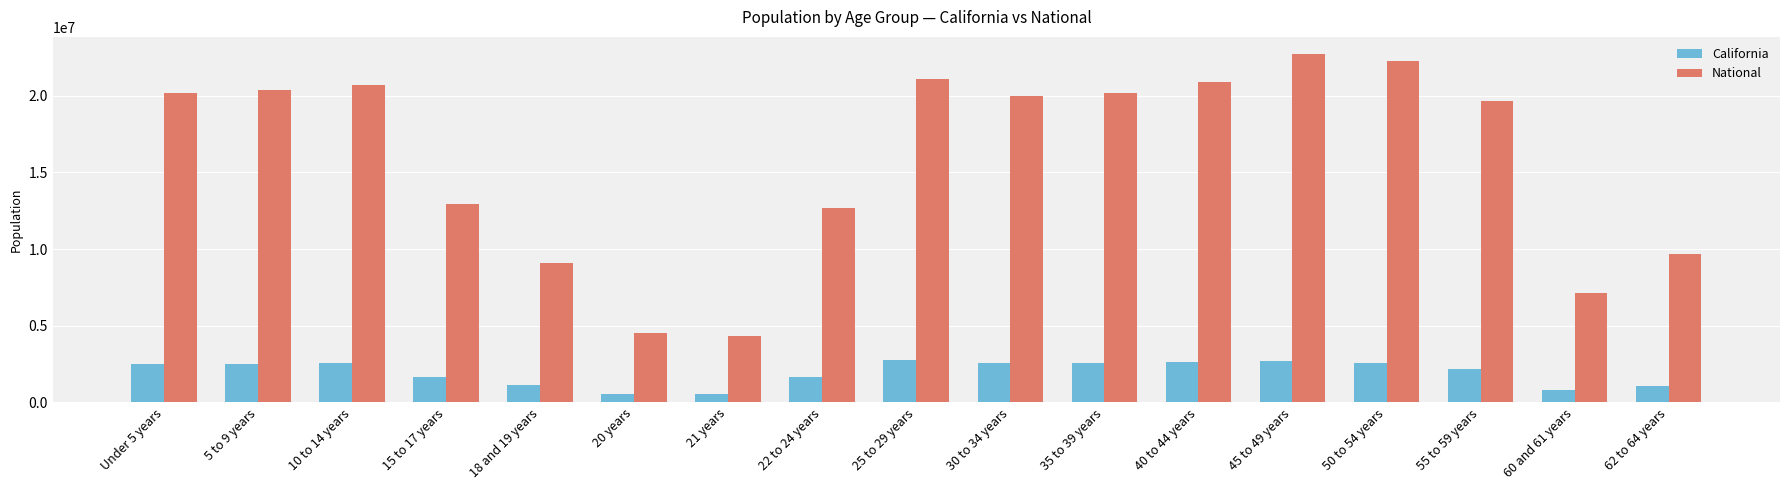

What is the difference between the maximum and minimum values in the California series?

2188634